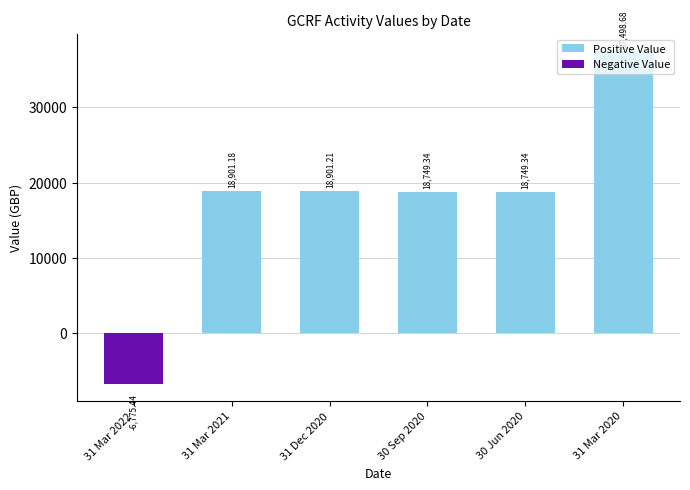

Reading left to right, list all the values displayed in this chart.

Positive Value: 31 Mar 2022=0.0	31 Mar 2021=18901.2	31 Dec 2020=18901.2	30 Sep 2020=18749.3	30 Jun 2020=18749.3	31 Mar 2020=37498.7
Negative Value: 31 Mar 2022=-6775.4	31 Mar 2021=0.0	31 Dec 2020=0.0	30 Sep 2020=0.0	30 Jun 2020=0.0	31 Mar 2020=0.0